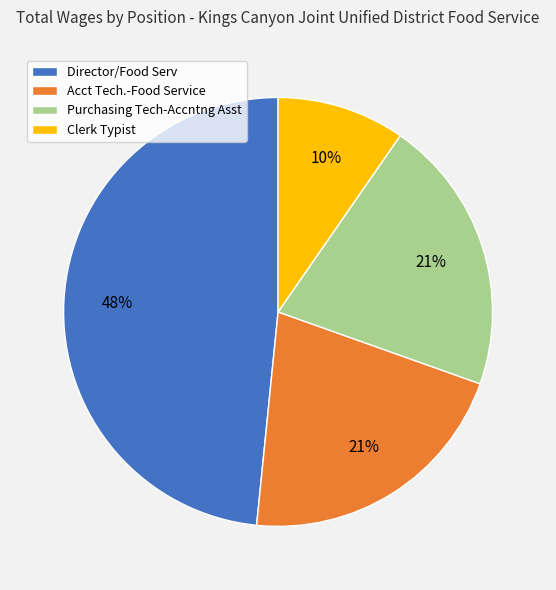

To the nearest percent, what percentage of the pie is Director/Food Serv?

48%